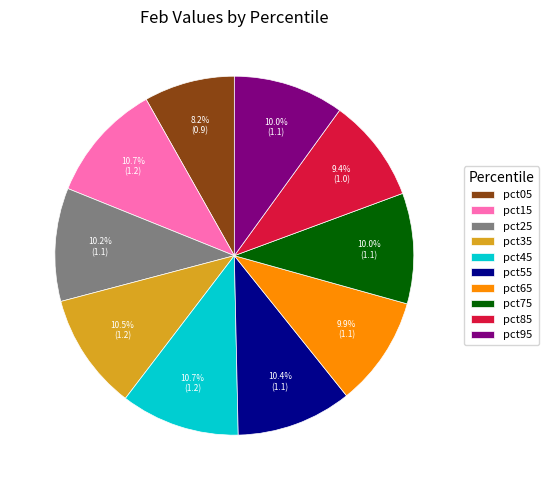

Is there a majority slice in this chart?

No